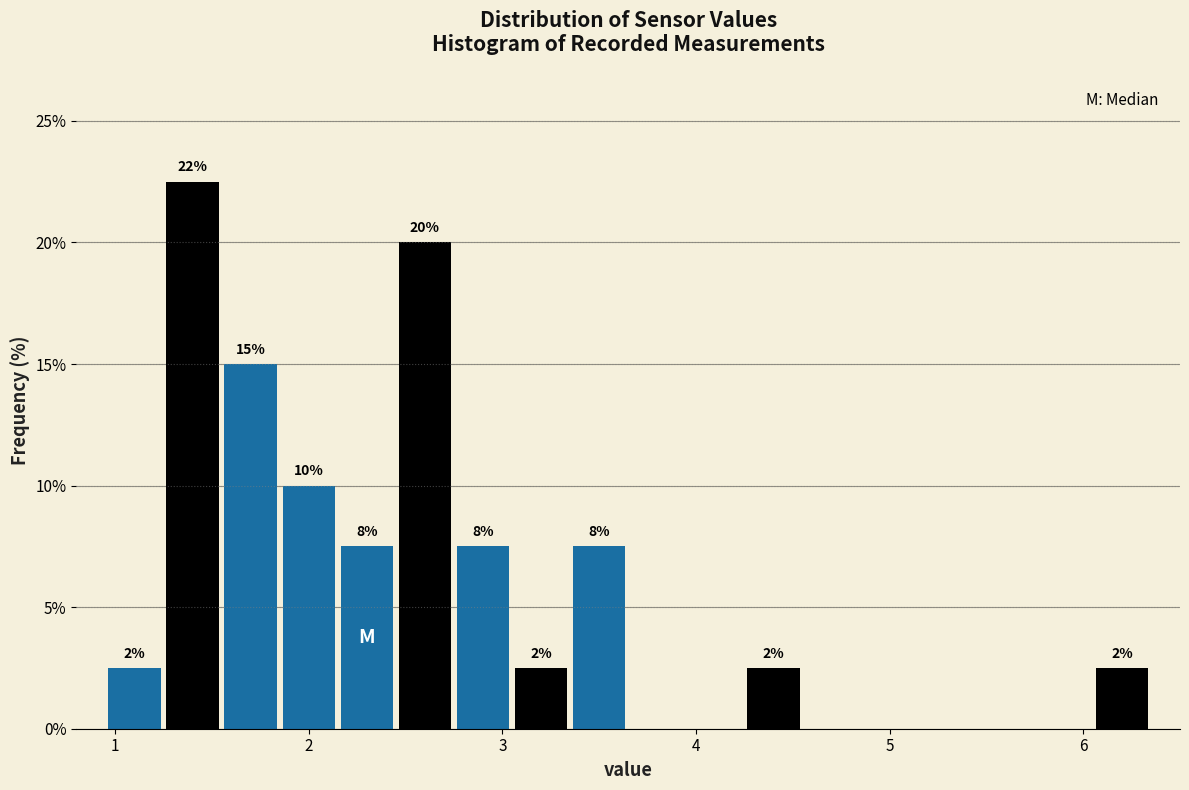

Around what value on the x-axis is the tallest bar? Give the approximate position of its centre, as read against the axis.

1.4